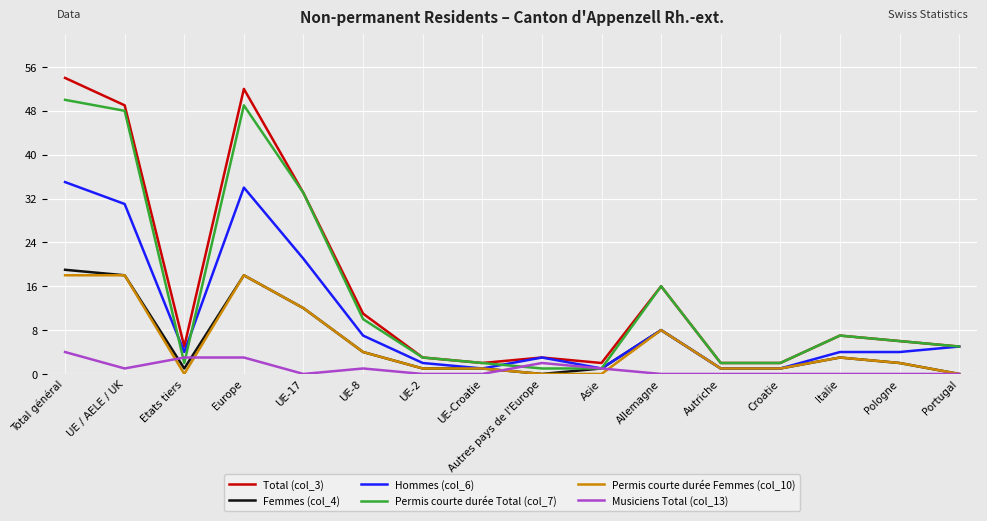

What is the difference between the Femmes (col_4) values at UE / AELE / UK and Total général?

1